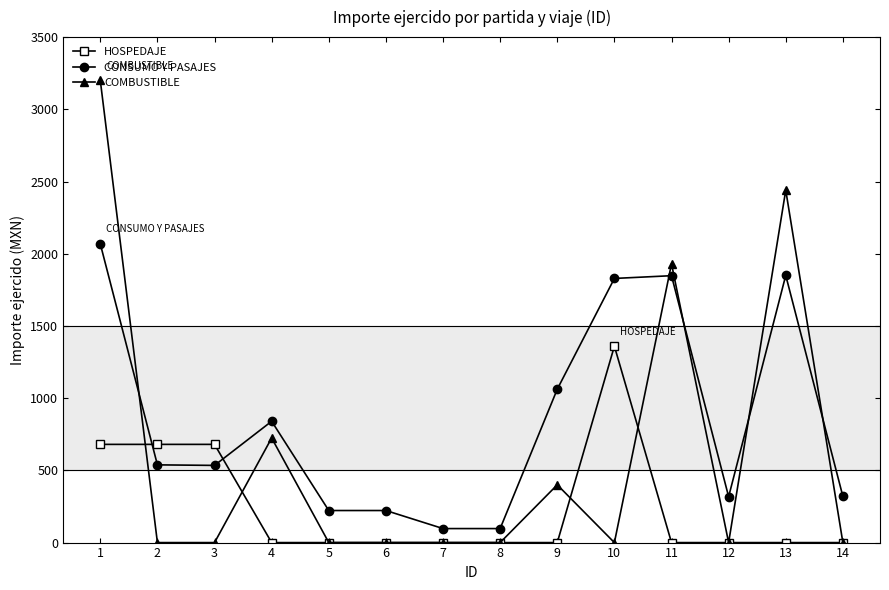

Does the chart display data point markers on the line(s)?

Yes